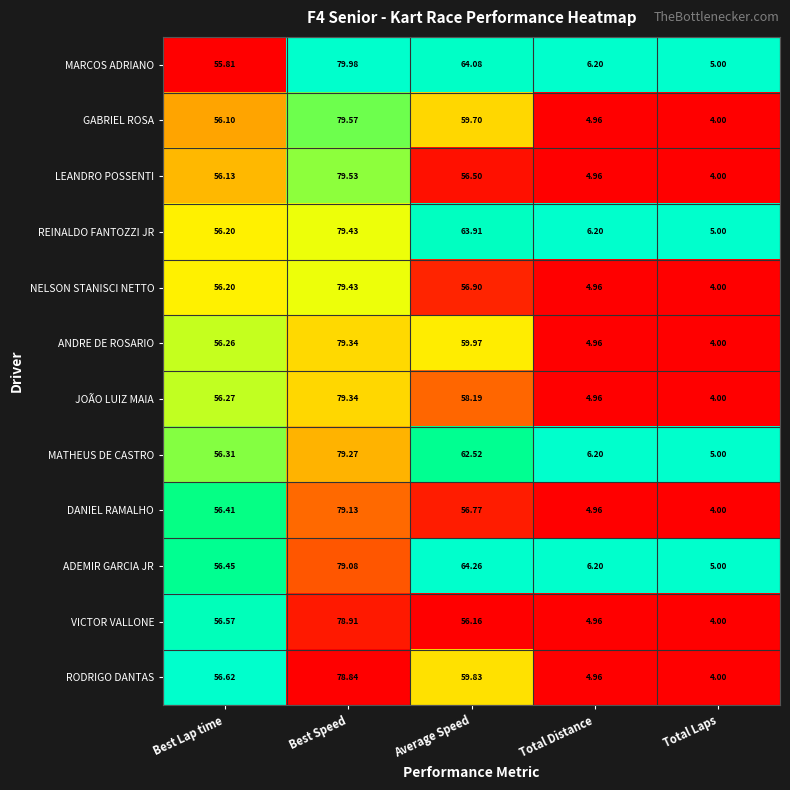

What is the total value across all series at Best Lap time?

675.3